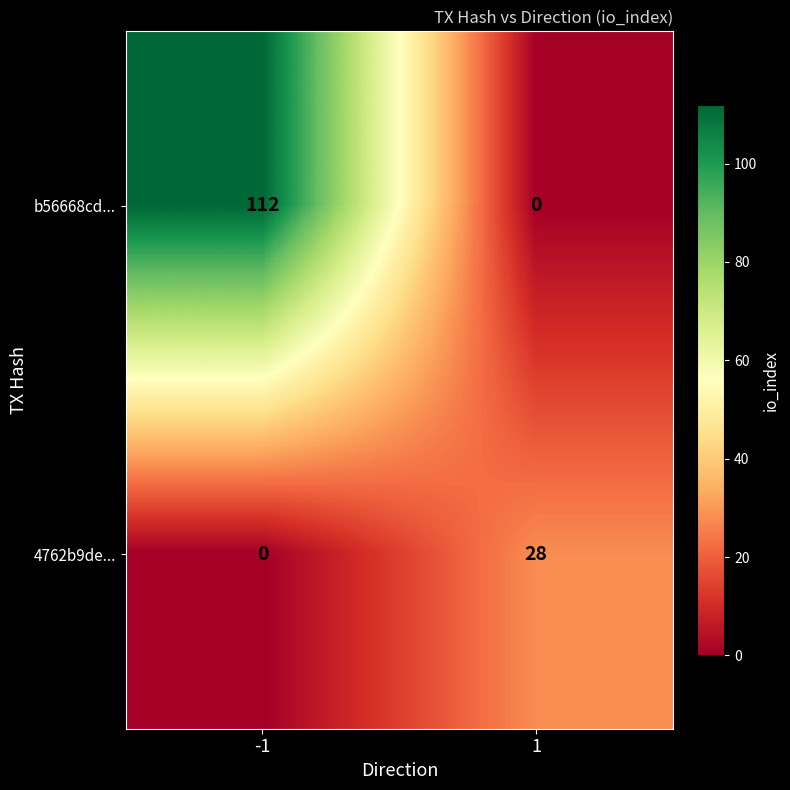

What is the sum of all 4762b9de... values?

28